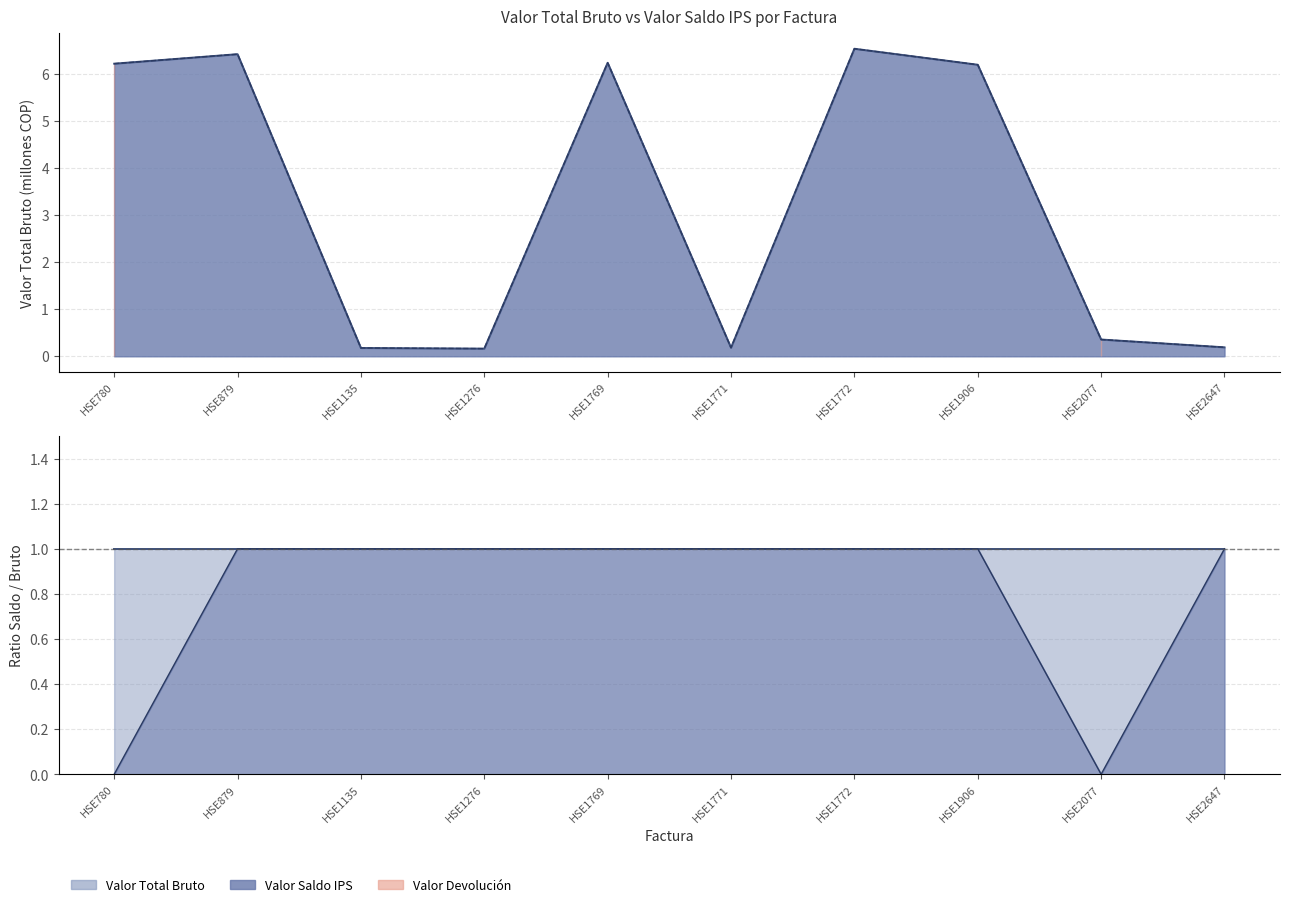

At which label does Valor Total Bruto reach its minimum?

HSE1276